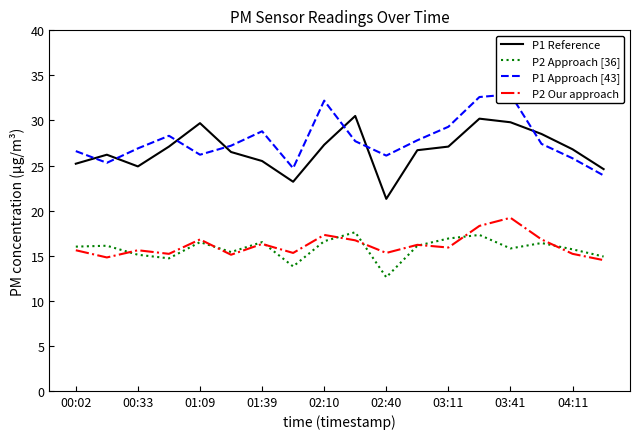

Which series has the largest total across all categories?

P1 Approach [43]